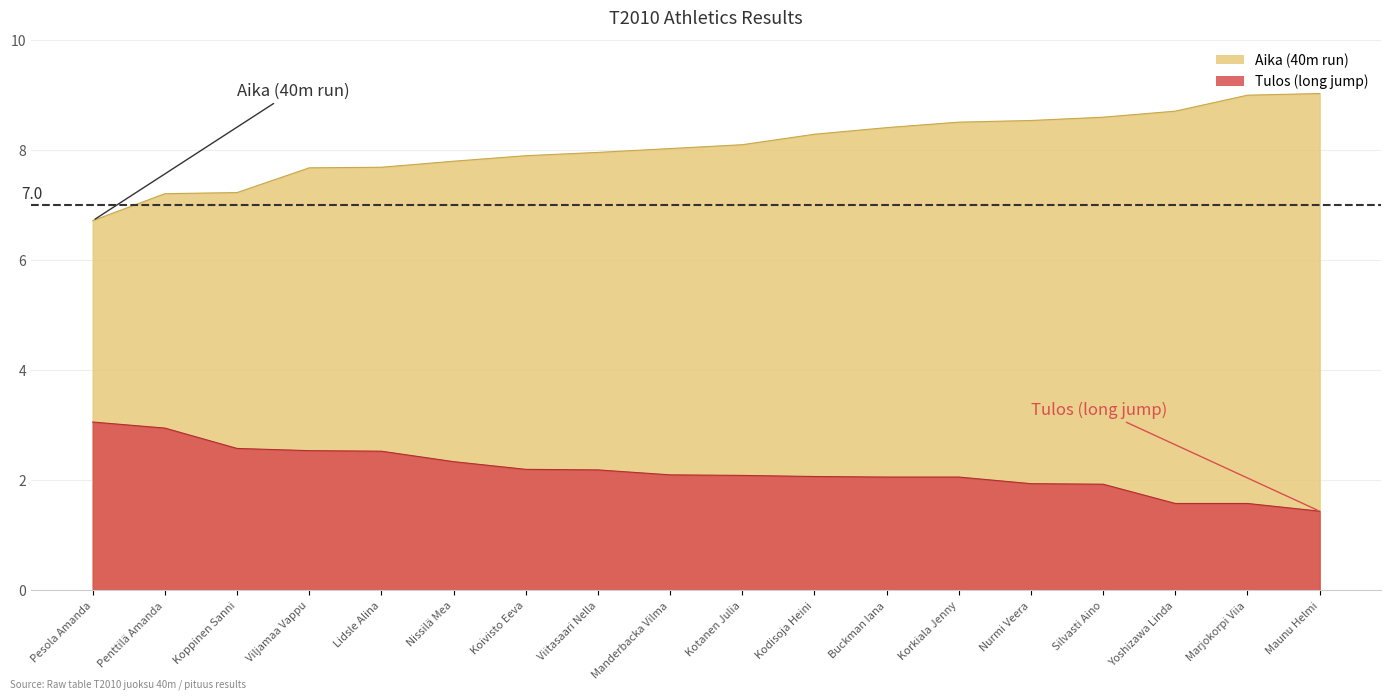

What is the difference between the maximum and minimum values in the Aika (40m run) series?

2.3